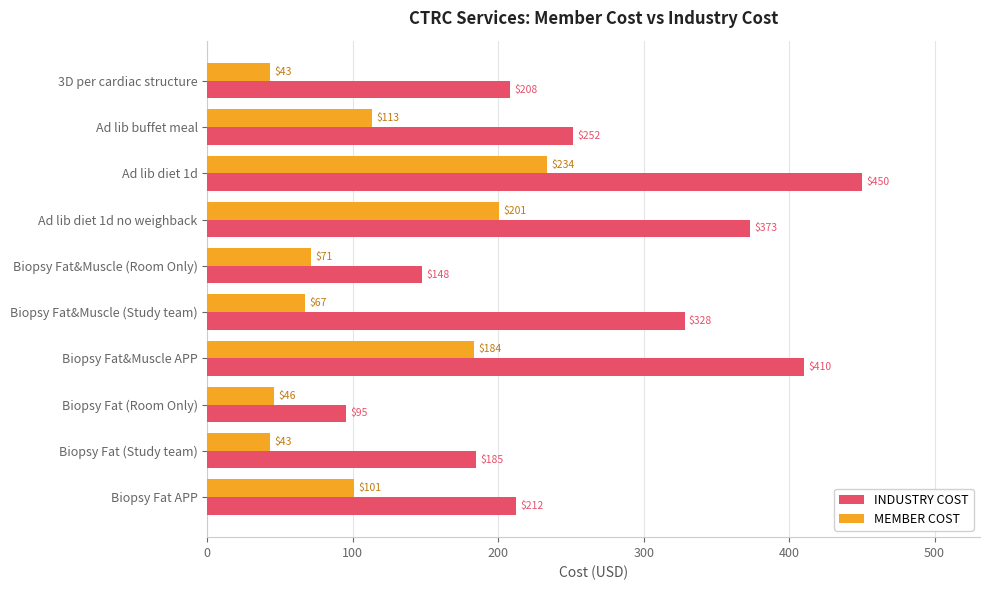

Which series has the widest spread of values?

INDUSTRY COST